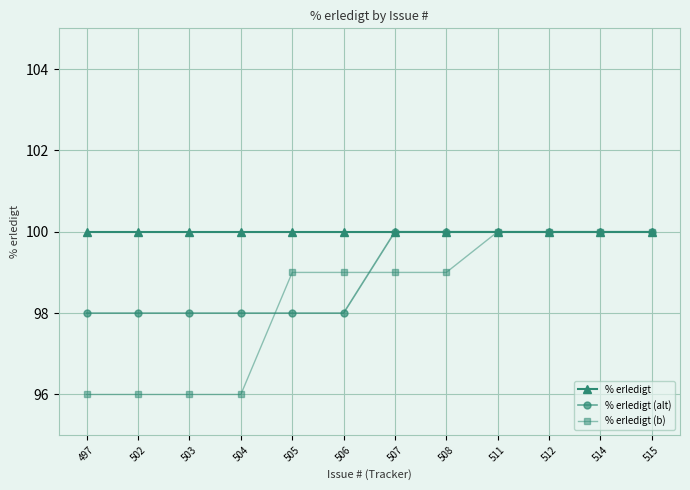

What is the minimum value for % erledigt (b)?

96